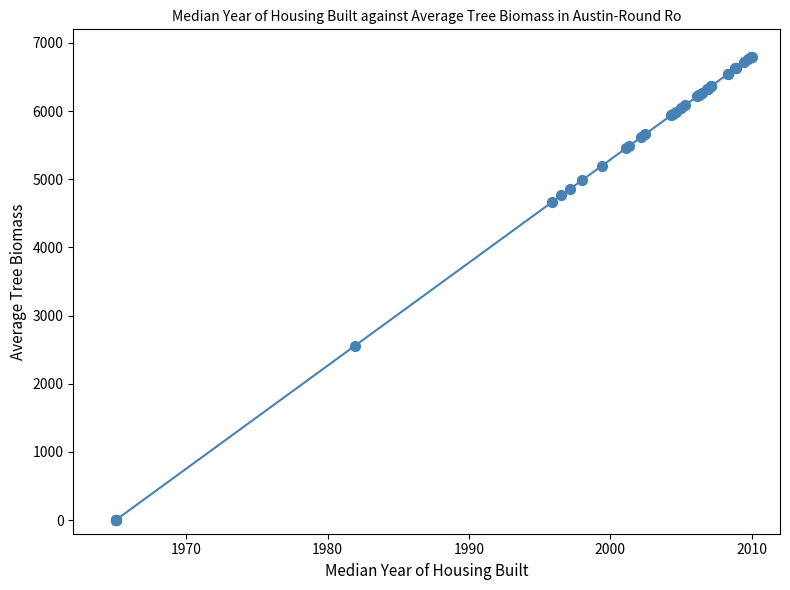

What Y value in the scatter plot is closest to 3400?

2554.8